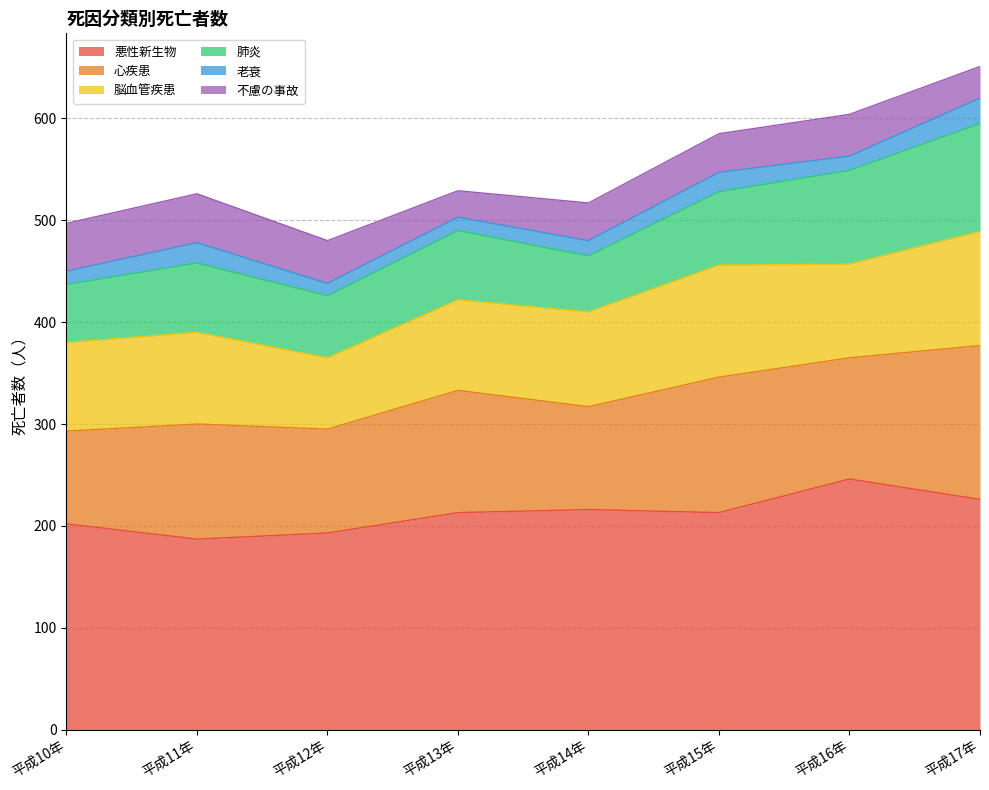

How many interior local valleys does the 不慮の事故 series have?

1